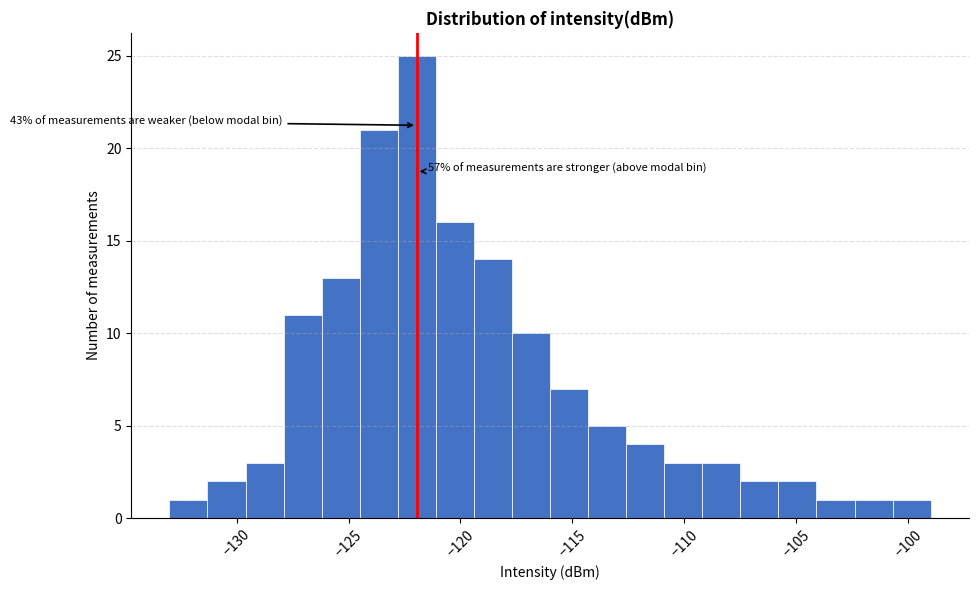

Around what value on the x-axis is the tallest bar? Give the approximate position of its centre, as read against the axis.

-122.0